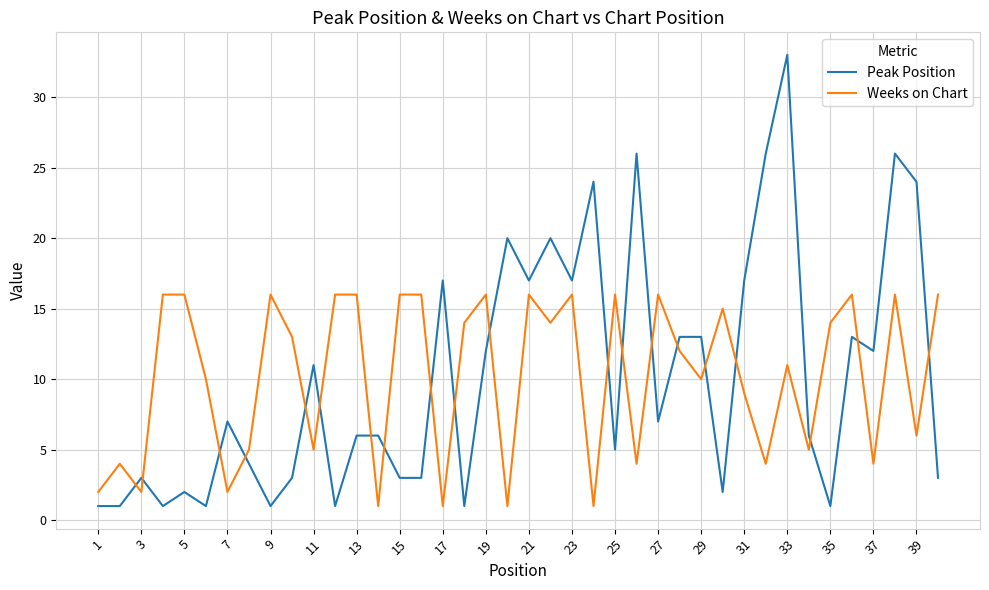

How many intersections are there between Peak Position and Weeks on Chart?

20